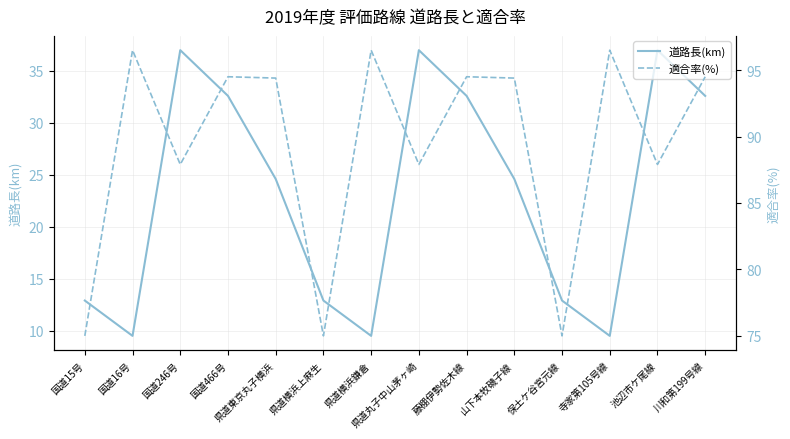

What are all the series names shown in the legend?

道路長(km), 適合率(%)